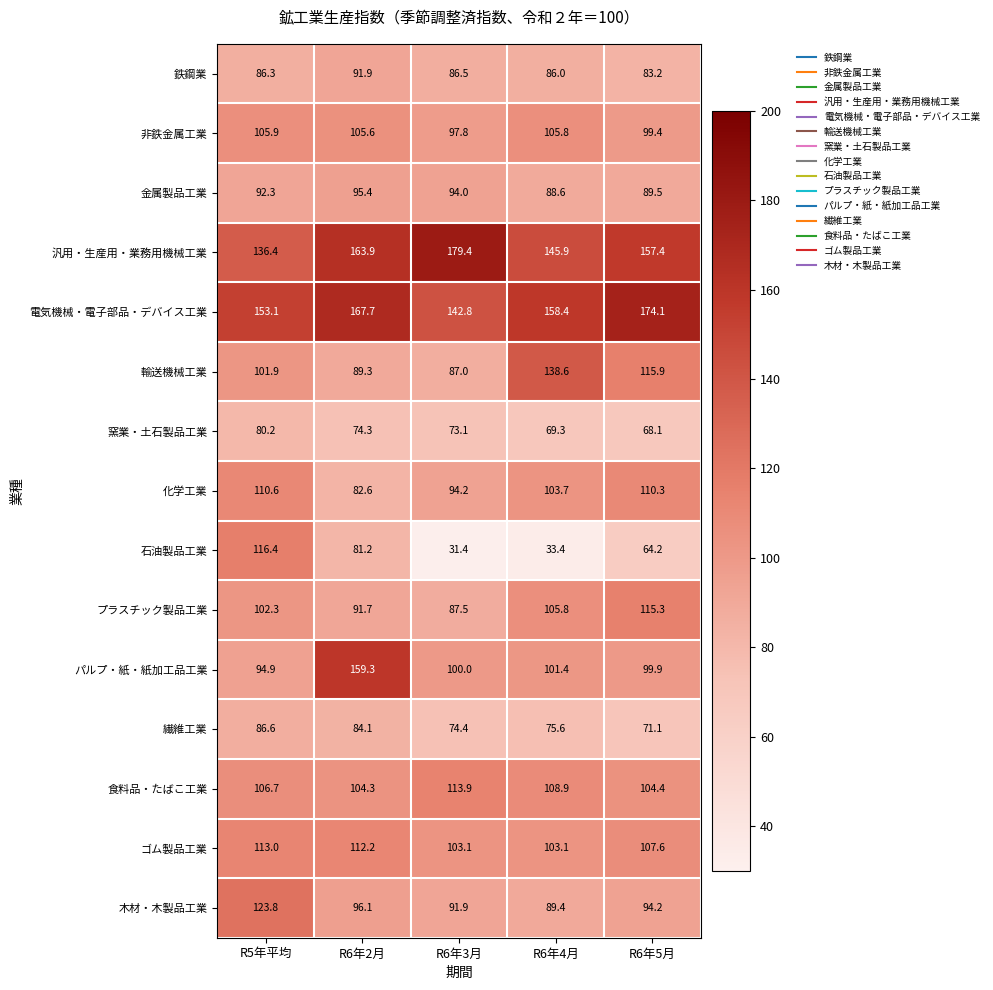

What is the sum of all 石油製品工業 values?

326.6